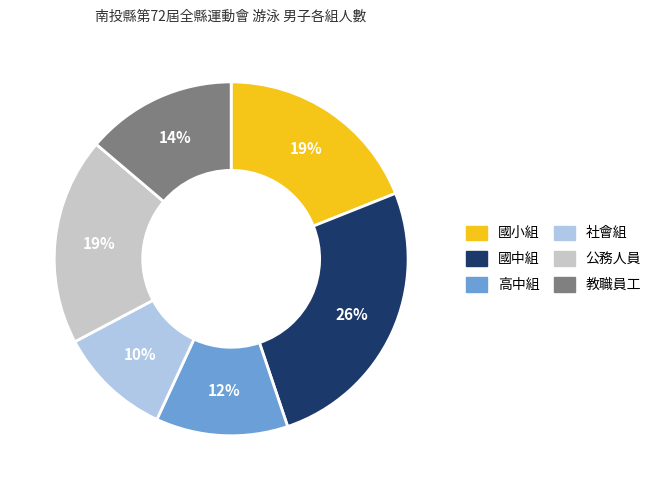

How many slices are in this pie chart?

6